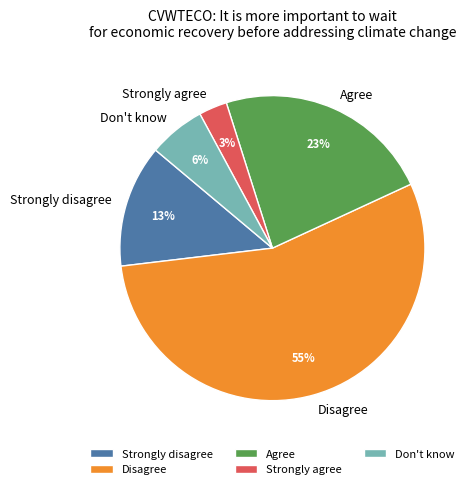

To the nearest percent, what portion does Agree represent?

23%